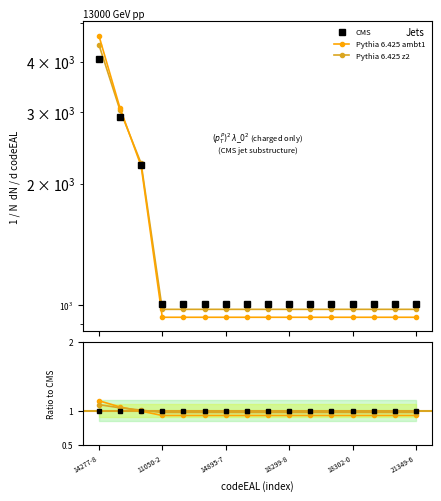

Is it true that CMS equals 1.5 at 14277-8?

False